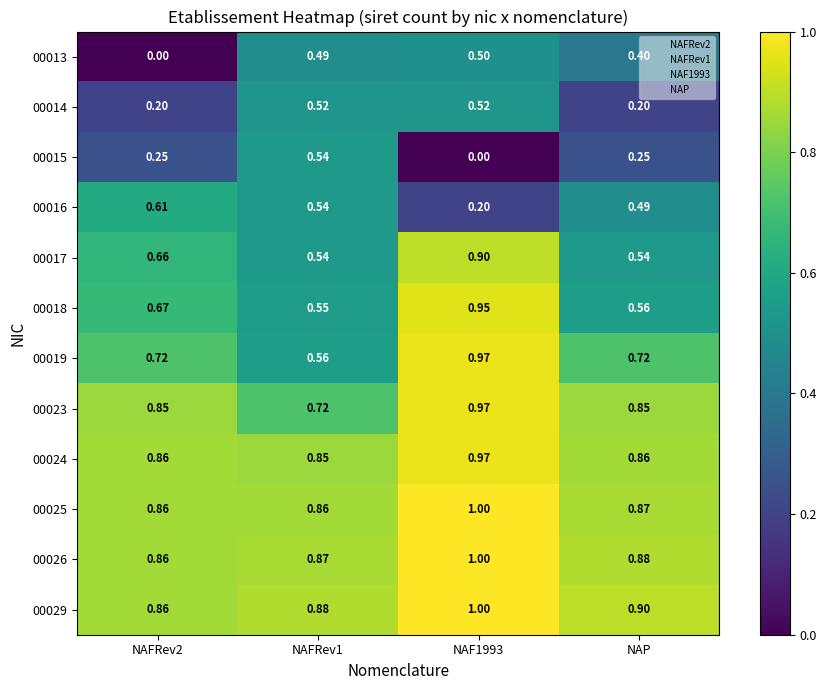

Which series has the widest spread of values?

00015